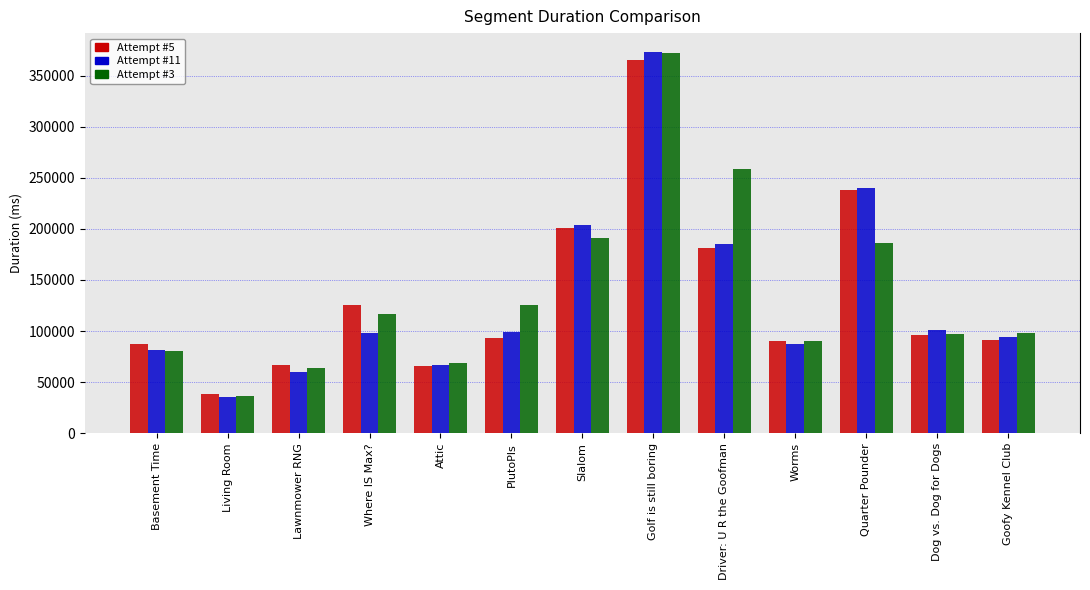

Does the chart contain any negative values?

No